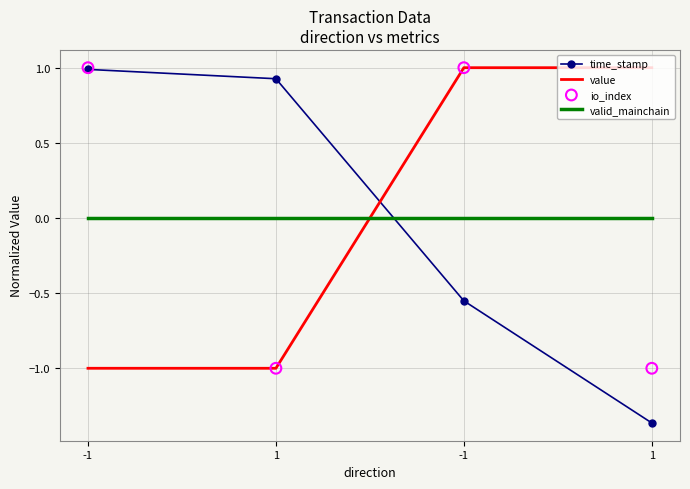

Which series contains the lowest Y value?

time_stamp